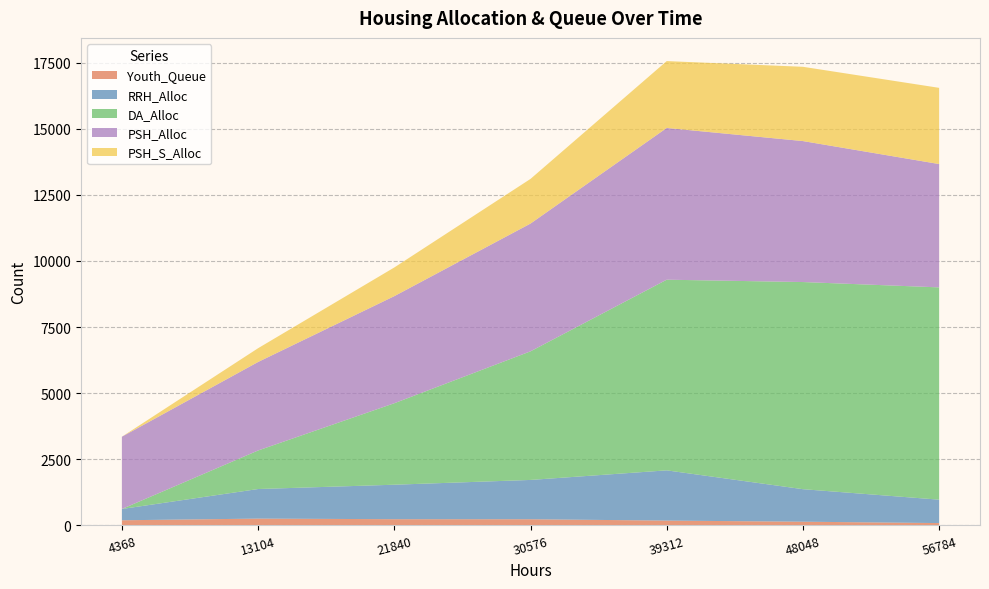

Reading left to right, transcribe all the data shown in this chart.

Youth_Queue: 4368=183	13104=246	21840=224	30576=222	39312=171	48048=129	56784=77
RRH_Alloc: 4368=427	13104=1120	21840=1305	30576=1488	39312=1902	48048=1231	56784=886
DA_Alloc: 4368=0	13104=1459	21840=3085	30576=4869	39312=7218	48048=7842	56784=8037
PSH_Alloc: 4368=2736	13104=3351	21840=4054	30576=4837	39312=5744	48048=5337	56784=4669
PSH_S_Alloc: 4368=0	13104=521	21840=1086	30576=1691	39312=2532	48048=2812	56784=2885